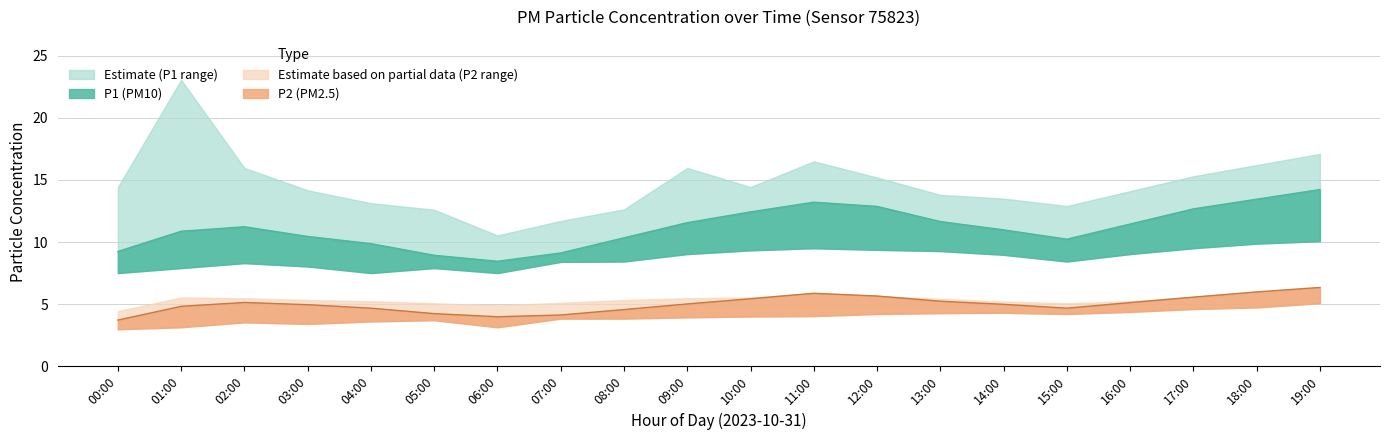

What is the label of the 4th point from the right?

16:00